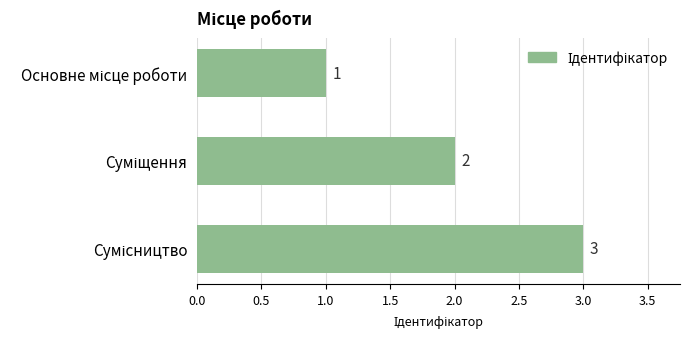

What is the minimum value shown in the chart?

1